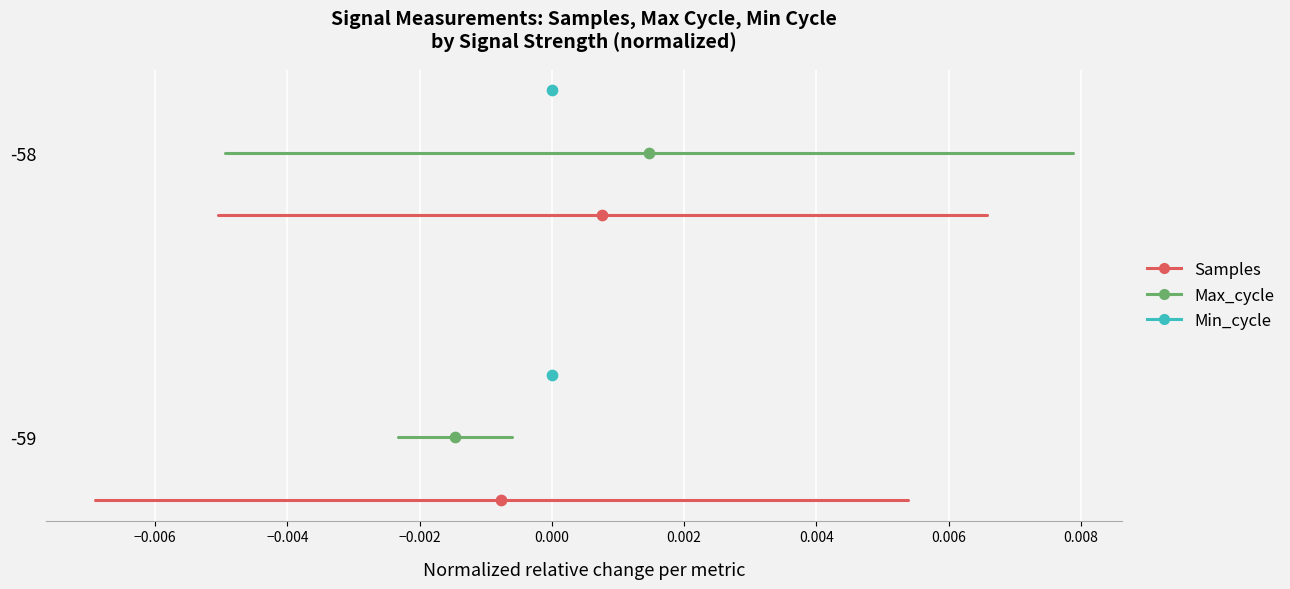

Is the value of Max_cycle at −0.008 greater than the value of Min_cycle at −0.008?

No